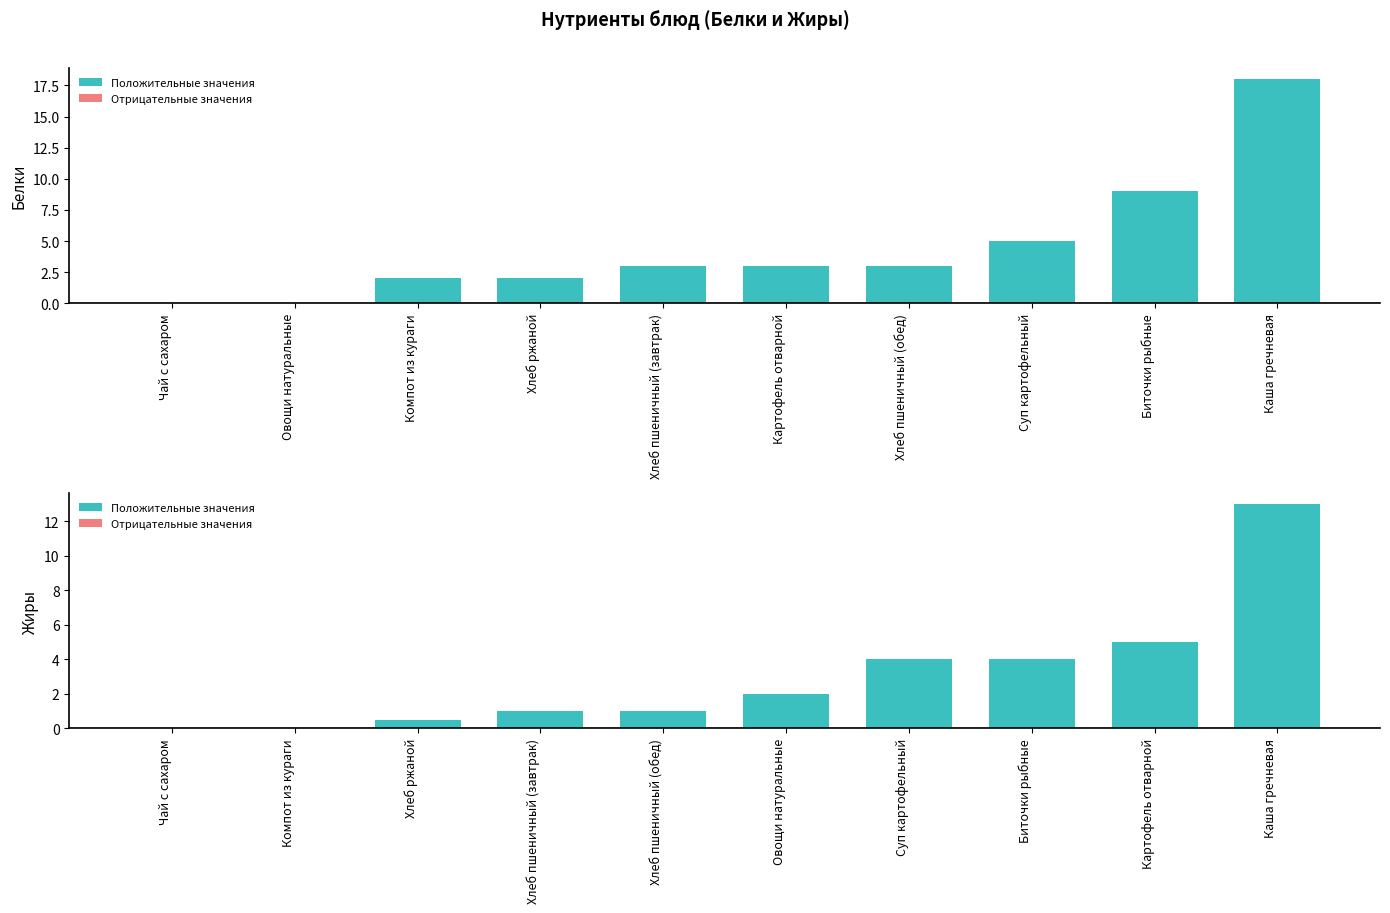

The value of Белки at Биточки рыбные is 9.0. True or false?

True